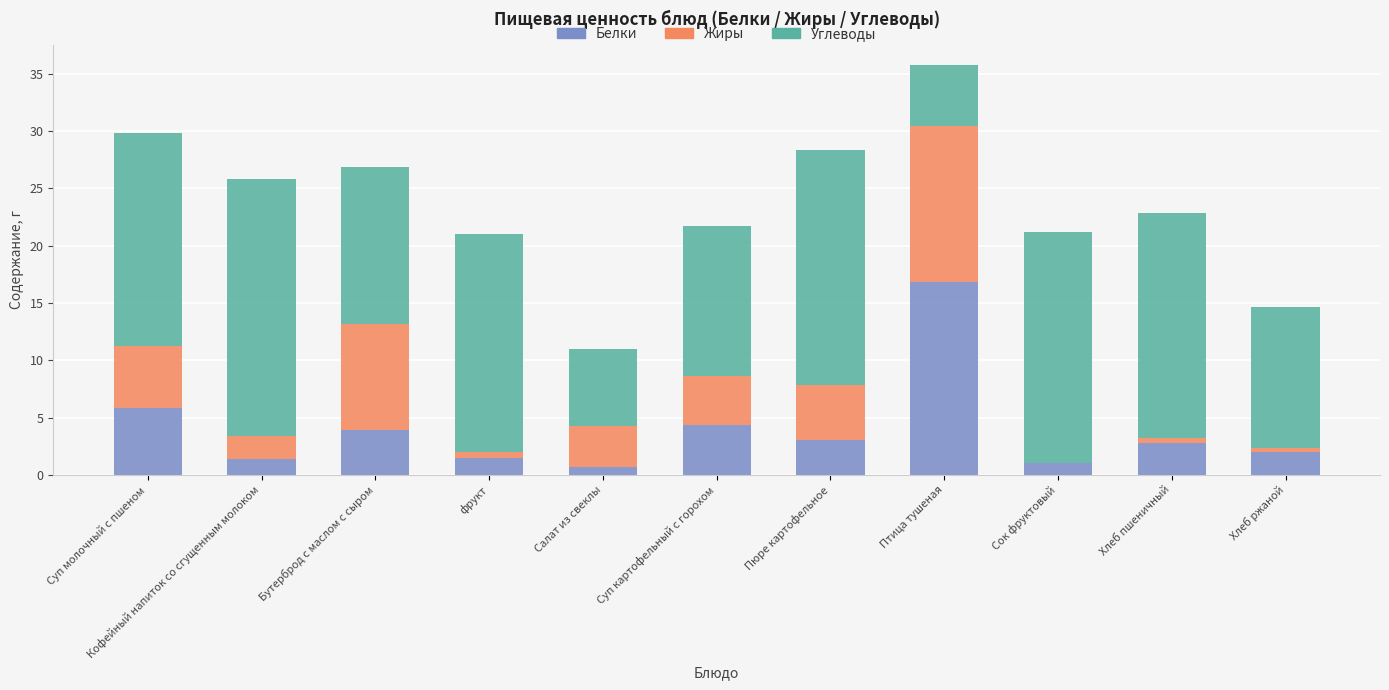

At which label is Белки closest to 8?

Суп молочный с пшеном